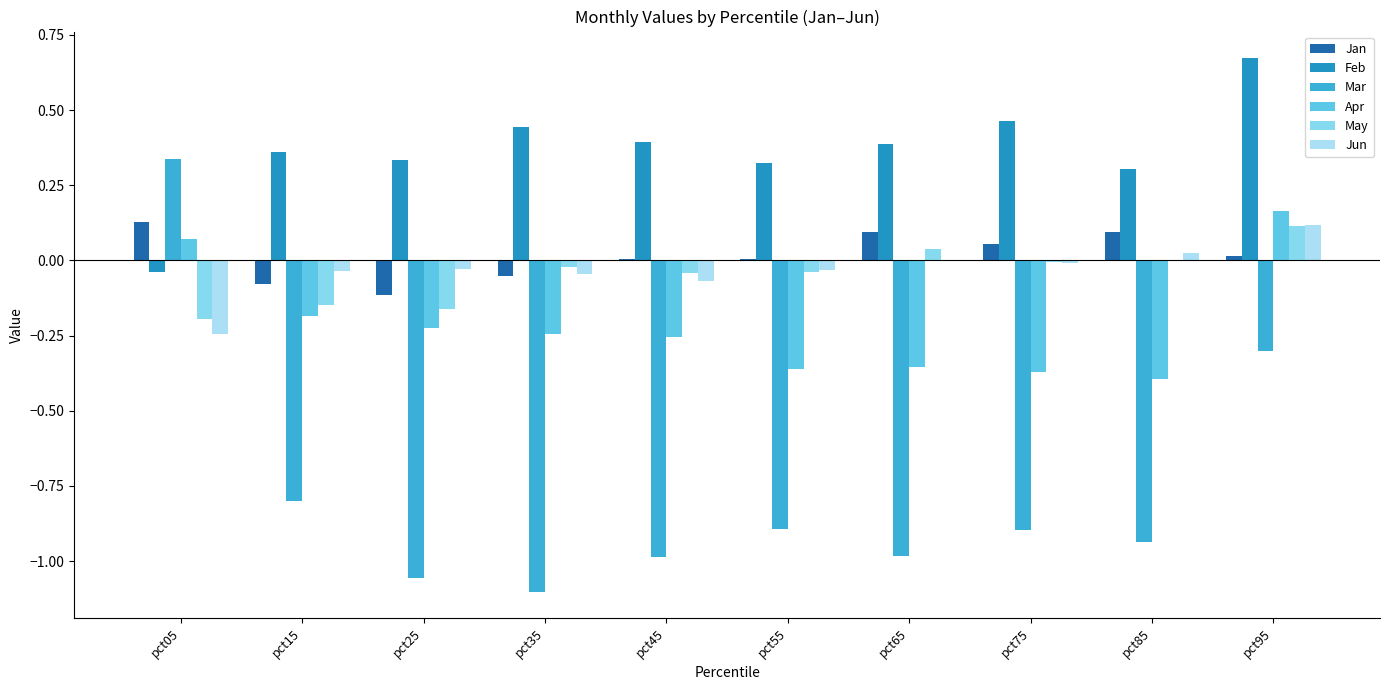

How many groups of bars are there?

10